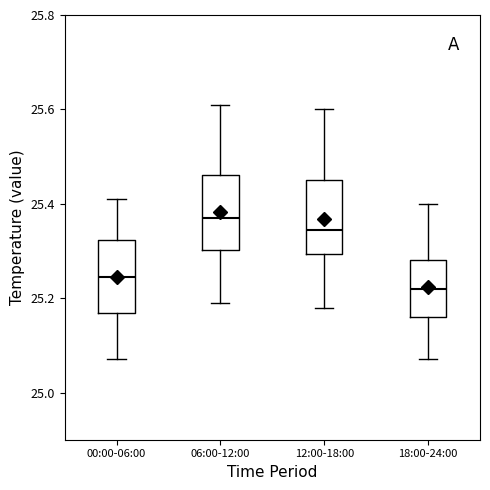

Reading left to right, read every box against the y-axis: the position of its median line, the range the box covers, and the ends of its whiskers. The values are not printed on the chart, so give them approximately, as read against the axis.

00:00-06:00: median 25.24, box 25.16 to 25.32, whiskers 25.08 to 25.42
06:00-12:00: median 25.38, box 25.30 to 25.46, whiskers 25.20 to 25.62
12:00-18:00: median 25.34, box 25.30 to 25.46, whiskers 25.18 to 25.60
18:00-24:00: median 25.22, box 25.16 to 25.28, whiskers 25.08 to 25.40